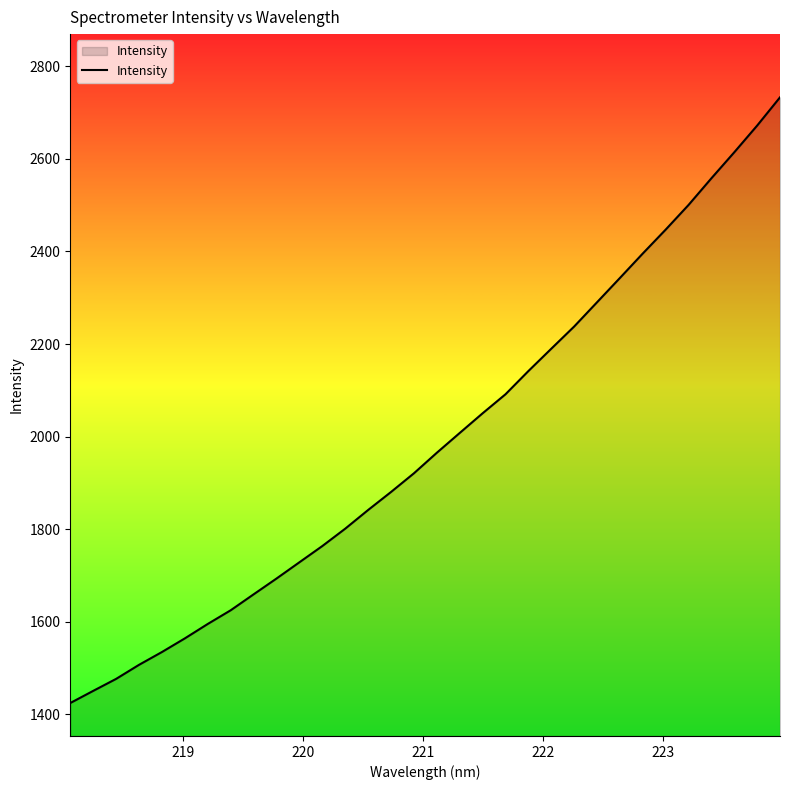

What is the greatest value displayed?

2733.2